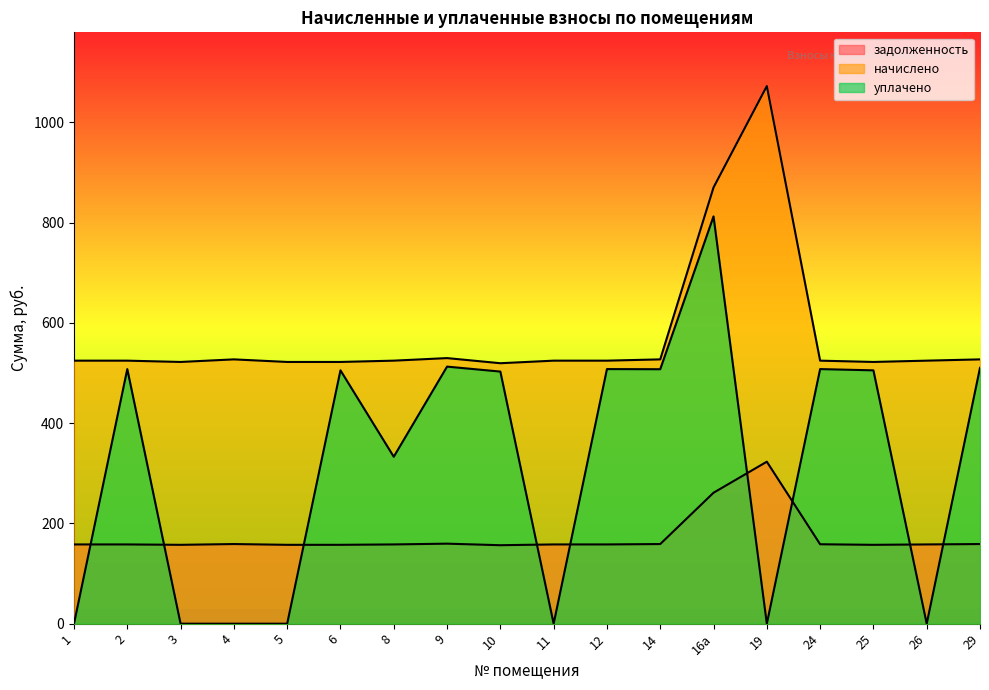

Which has a higher value, 16а or 12?

16а